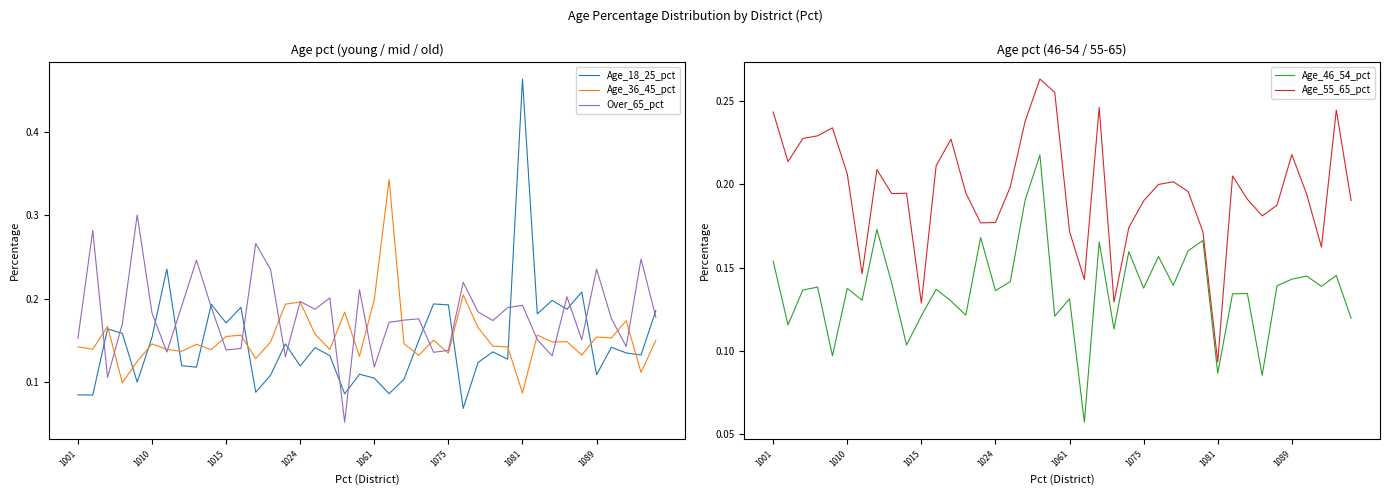

Does the chart have visible grid lines?

No